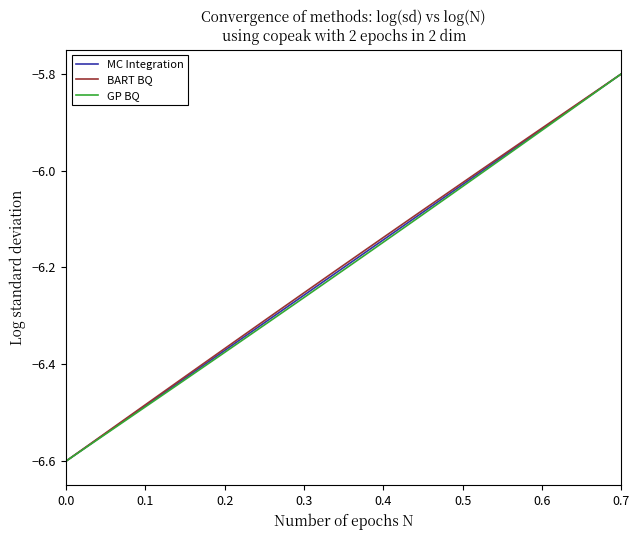

How many distinct data groups are displayed?

3